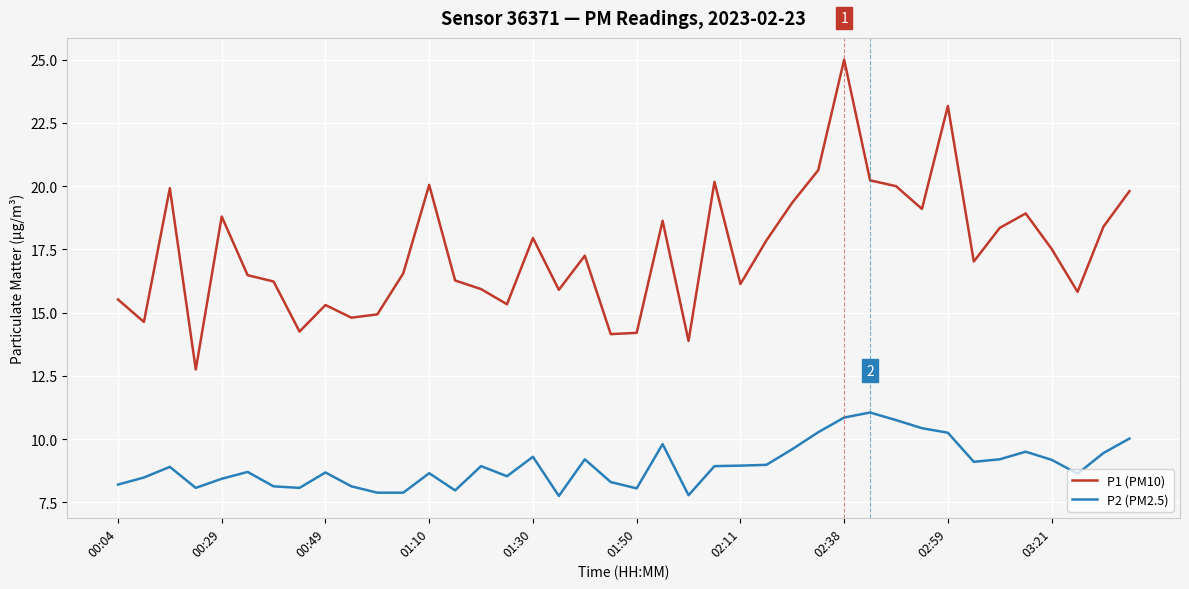

True or false: P2 (PM2.5) and P1 (PM10) intersect in this chart.

False